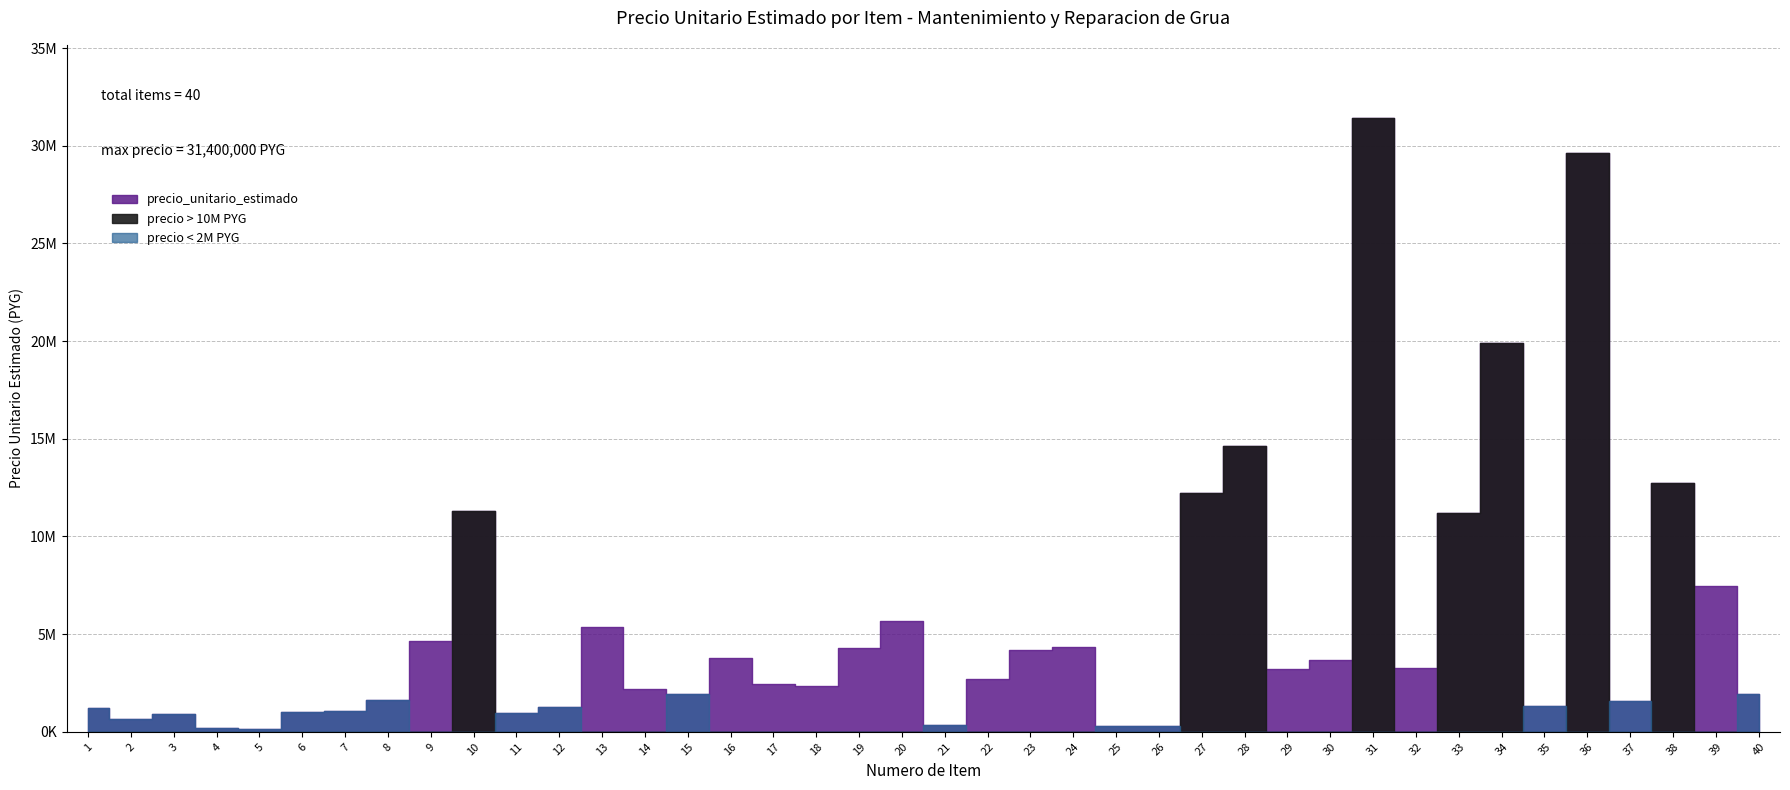

Is it true that the value at 15 is 1950000?

True